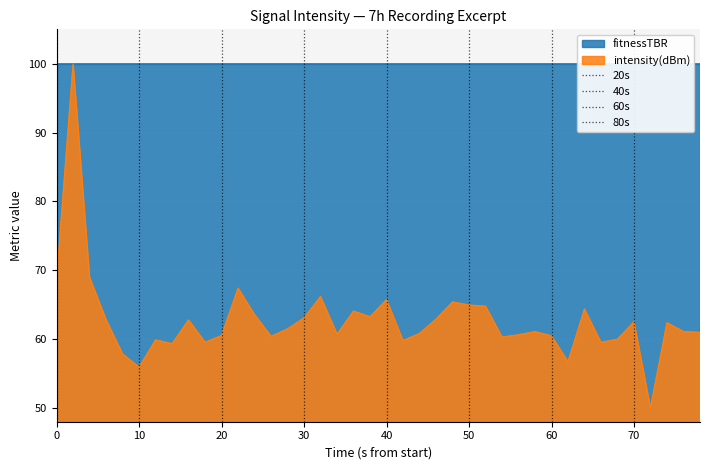

What is the value of the 20s point at the 2nd from the left?

1